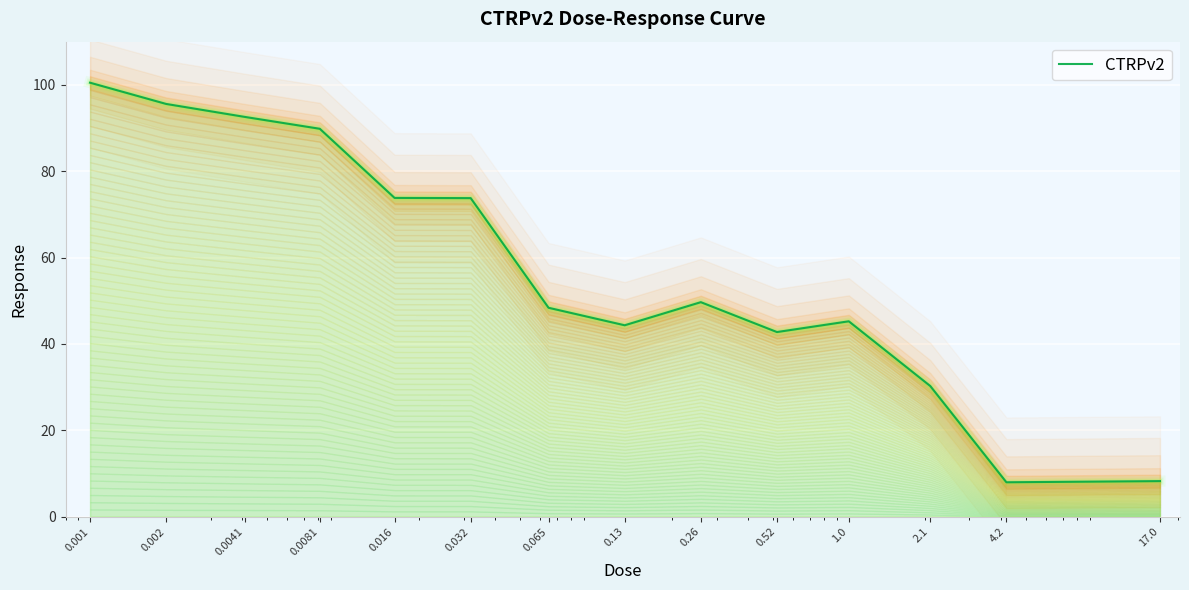

What is the greatest value displayed?

100.5